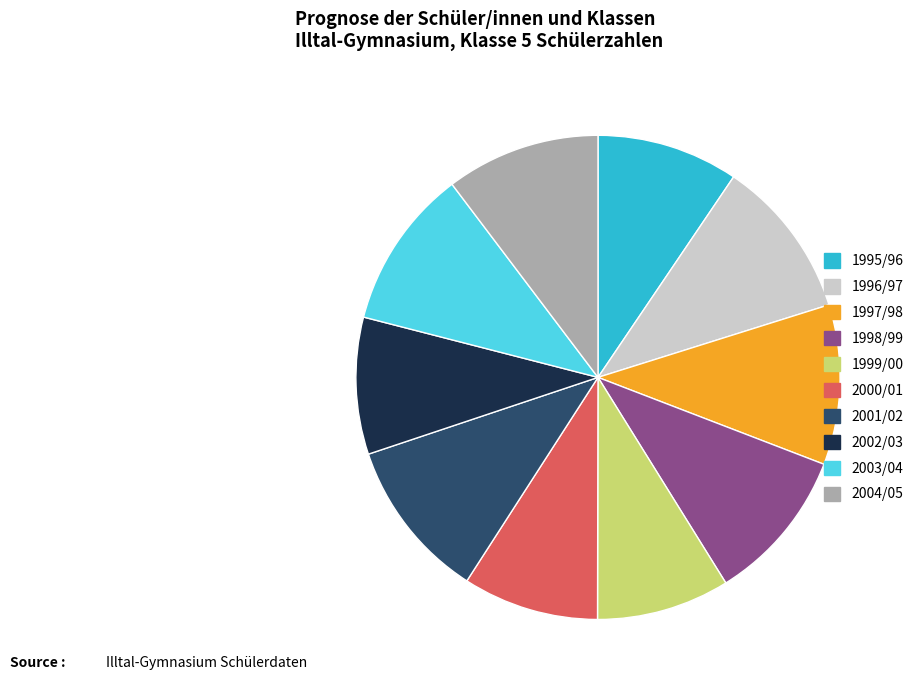

Do 1997/98 and 1998/99 together represent more than half of the pie?

No